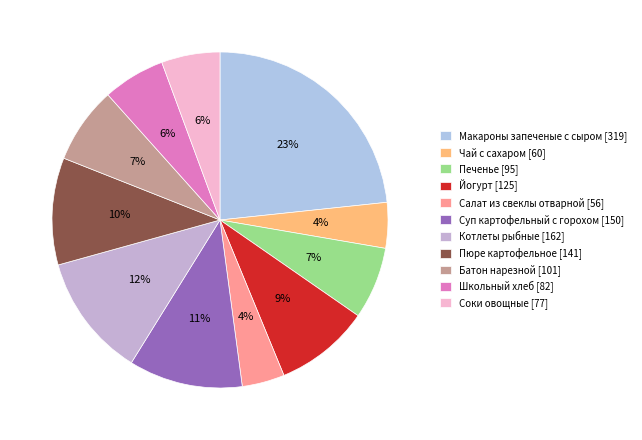

Which slice is the largest?

Макароны запеченые с сыром